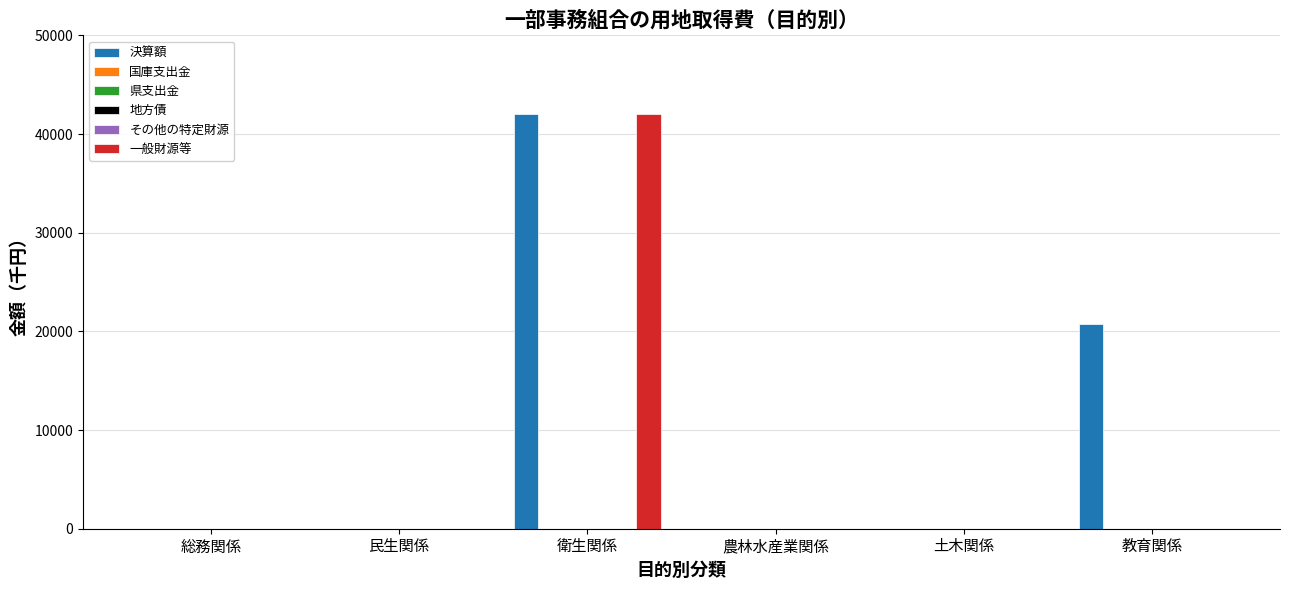

The value of 県支出金 at 総務関係 is 0. True or false?

True